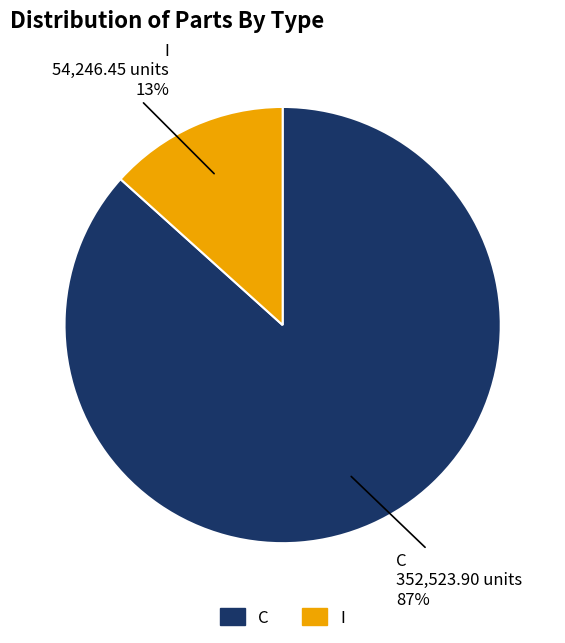

Which has a higher value, I or C?

C